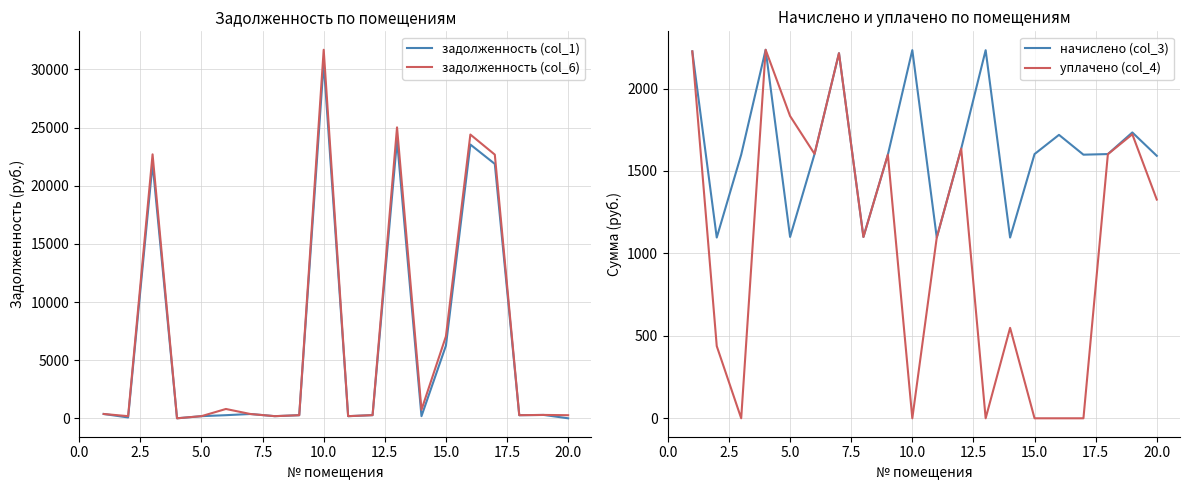

Count the number of data series in this chart.

4